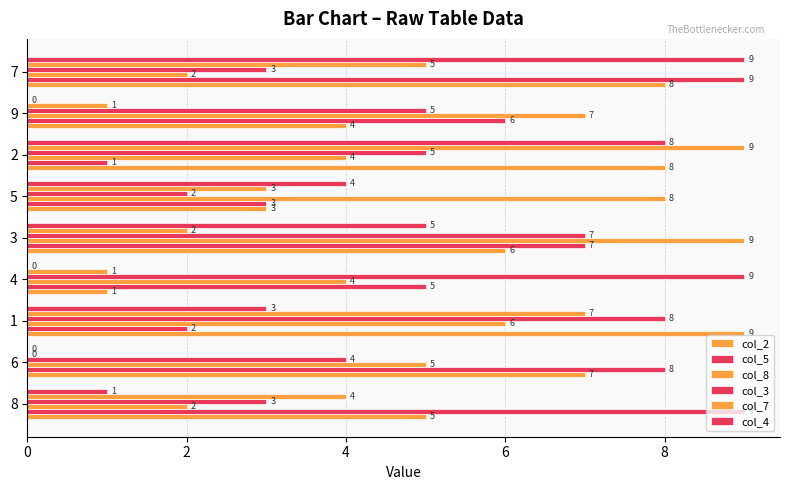

How many values in col_4 are above zero?

6